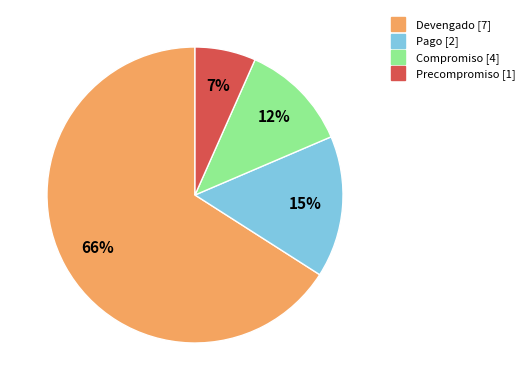

Is there a majority slice in this chart?

Yes